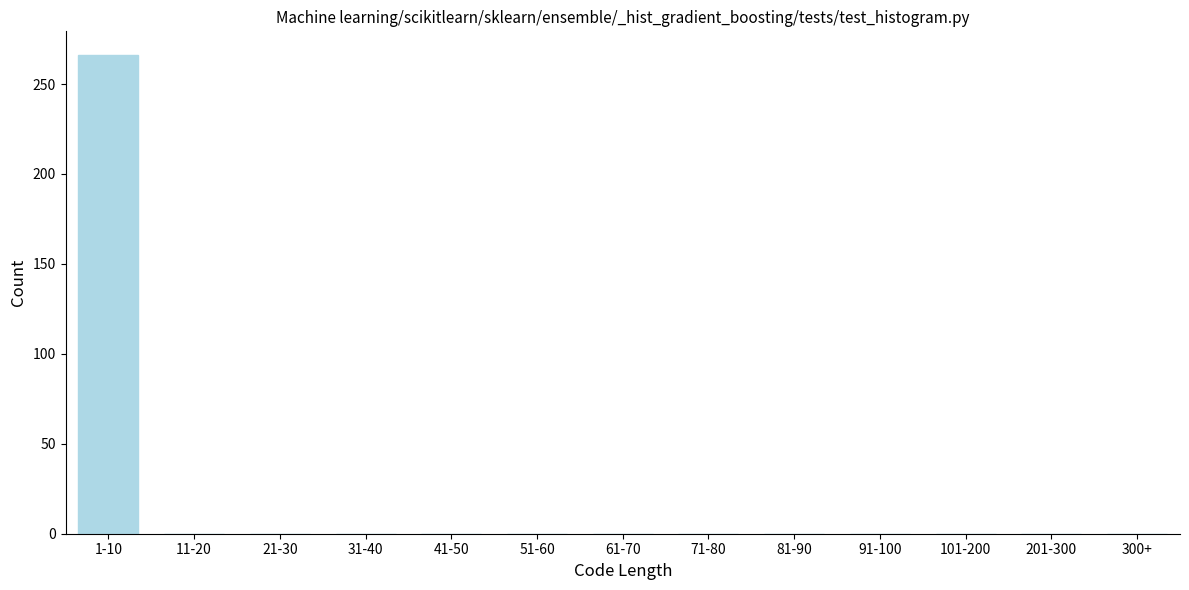

Reading left to right, extract all data points from this chart.

1-10=266	11-20=0	21-30=0	31-40=0	41-50=0	51-60=0	61-70=0	71-80=0	81-90=0	91-100=0	101-200=0	201-300=0	300+=0